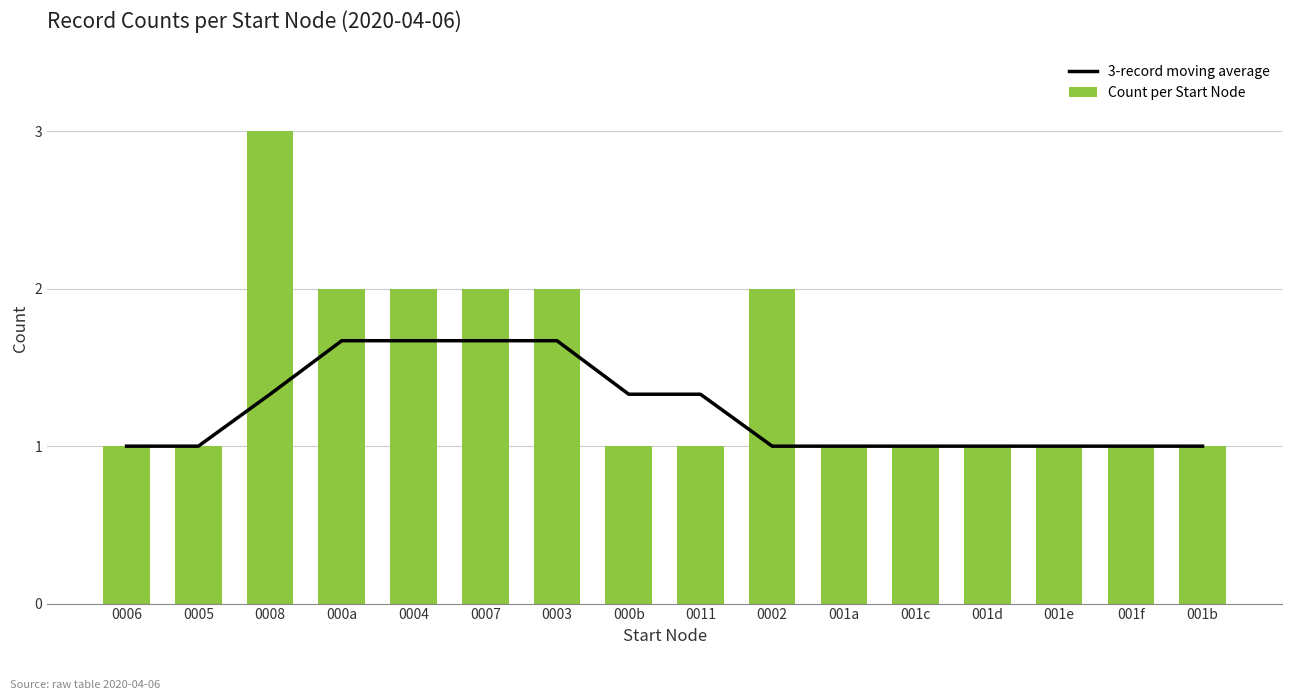

The 3-record moving average series shows 1.0 at 0007. True or false?

False